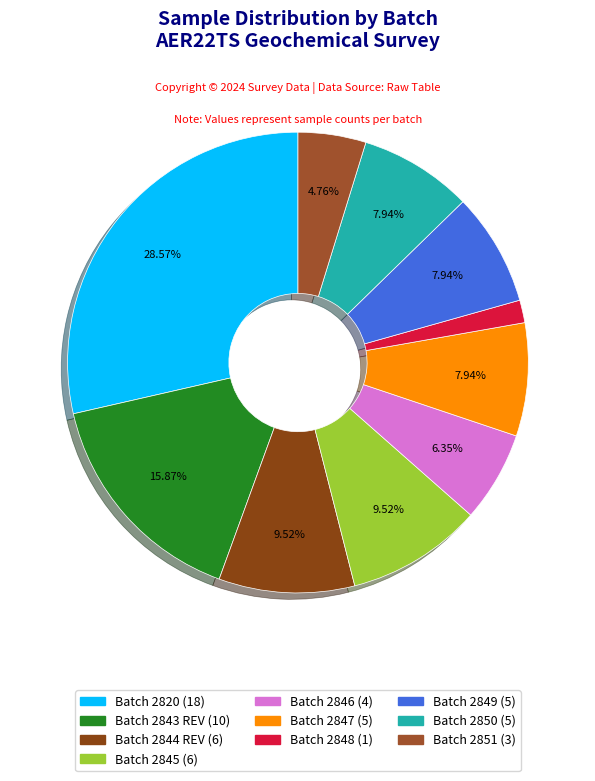

Is there a majority slice in this chart?

No